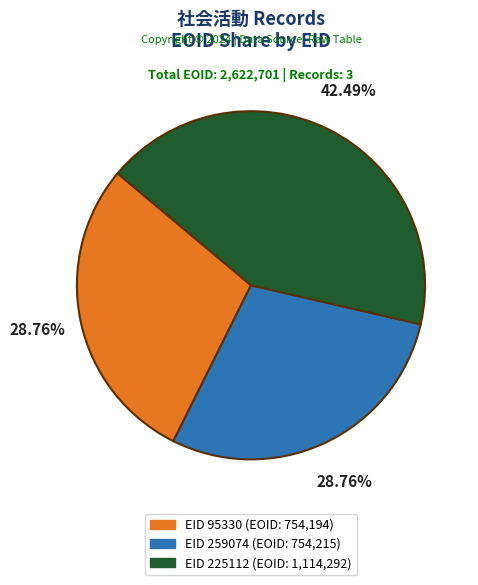

To the nearest percent, what is the average slice percentage?

33%